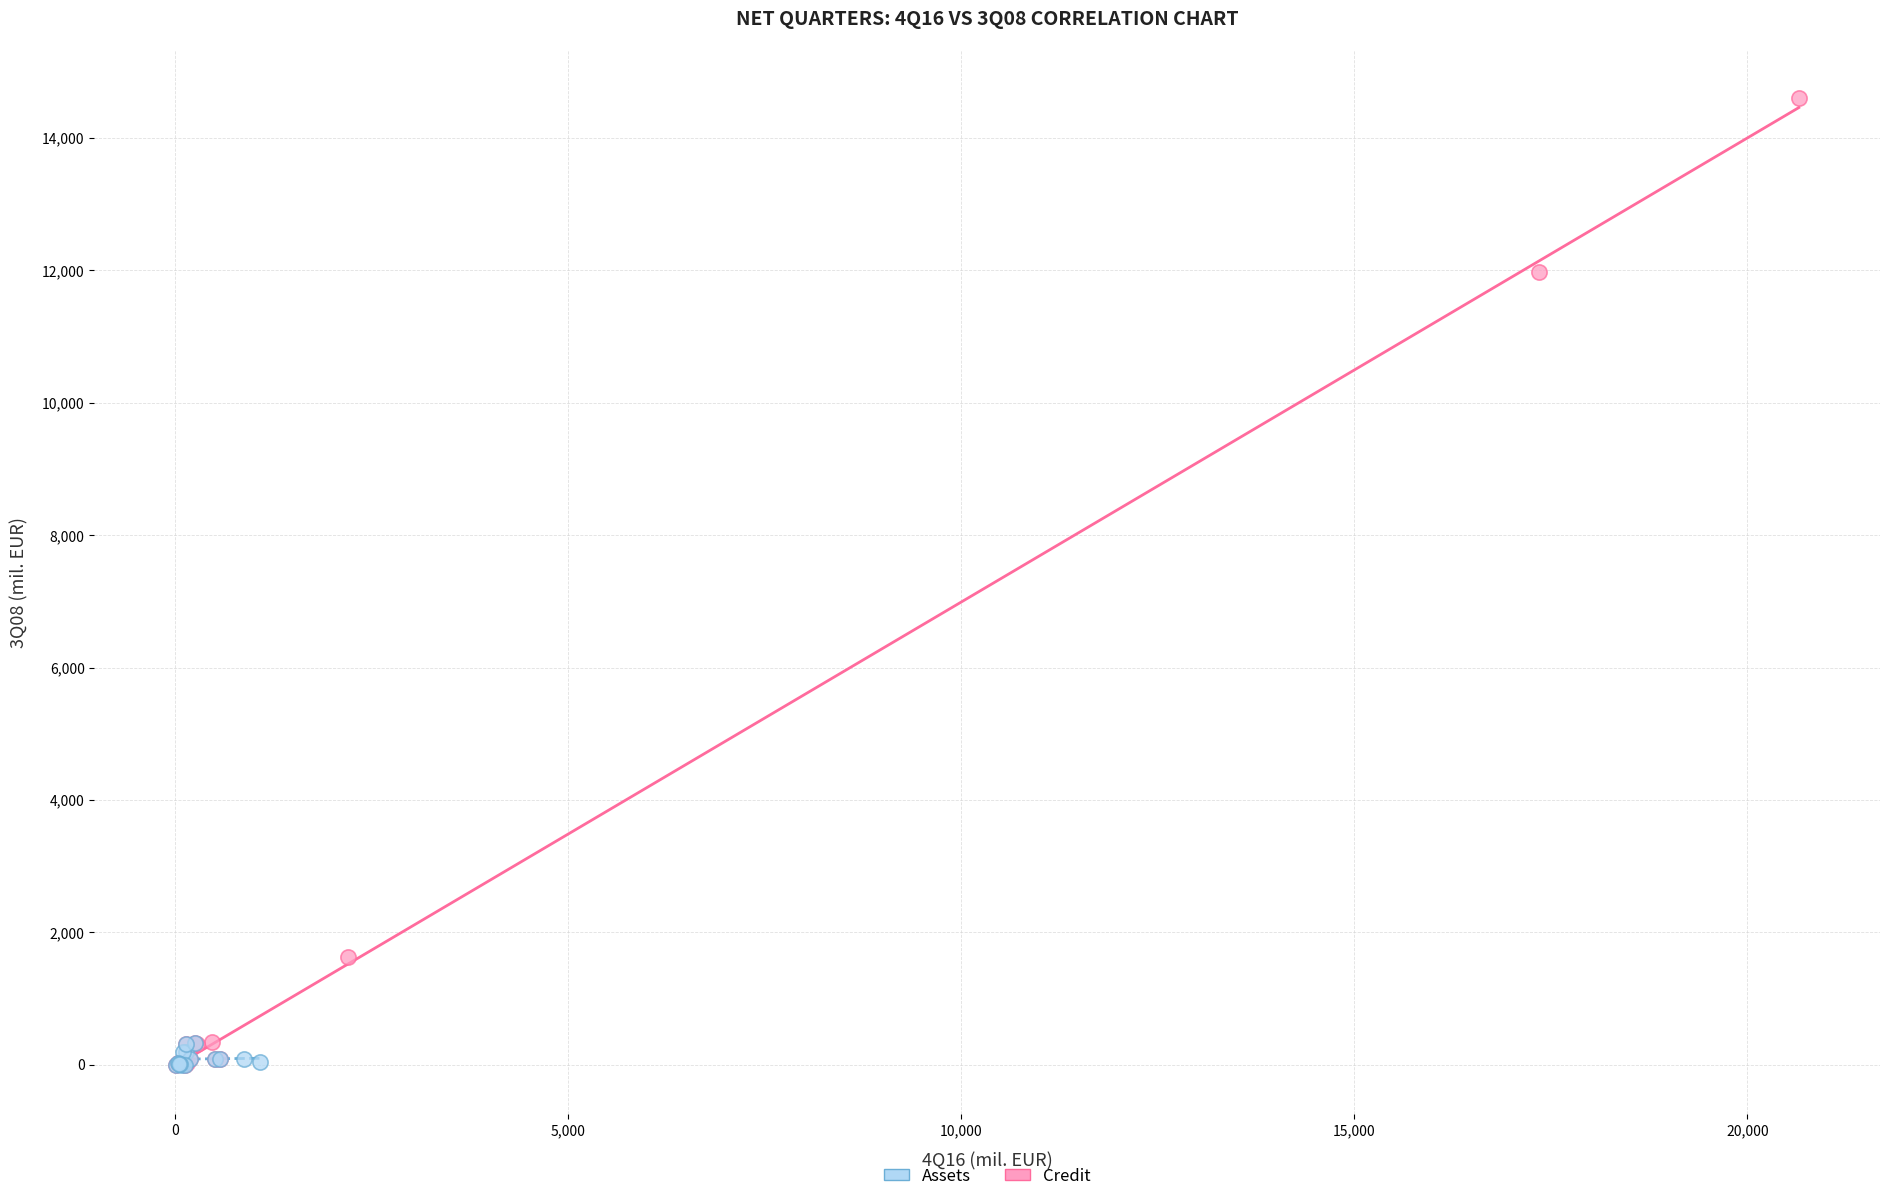

Which series contains the highest Y value?

Credit